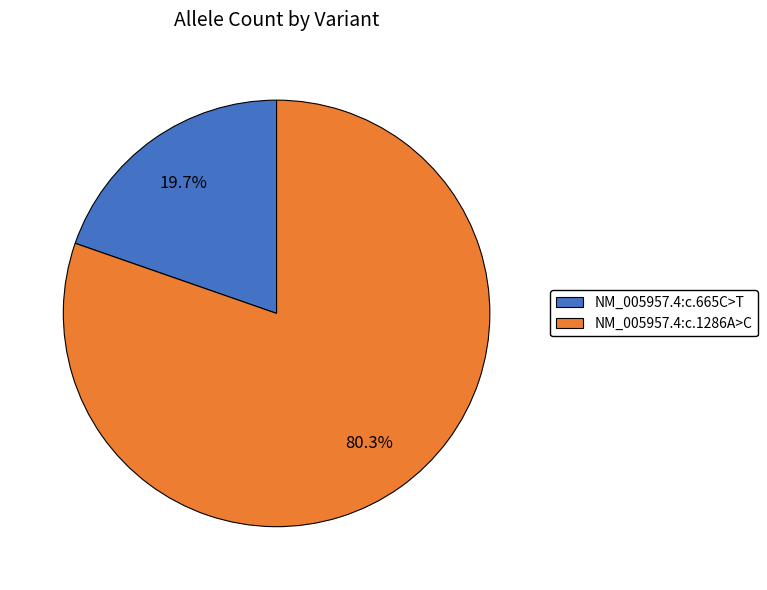

Which has a higher value, NM_005957.4:c.1286A>C or NM_005957.4:c.665C>T?

NM_005957.4:c.1286A>C